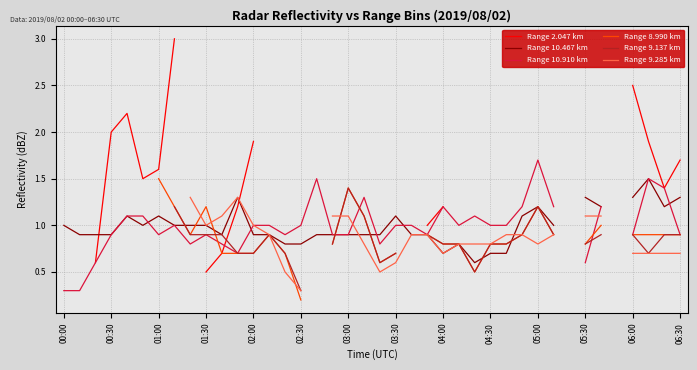

True or false: Range 8.990 km has more than 1 points higher than both neighbors.

True